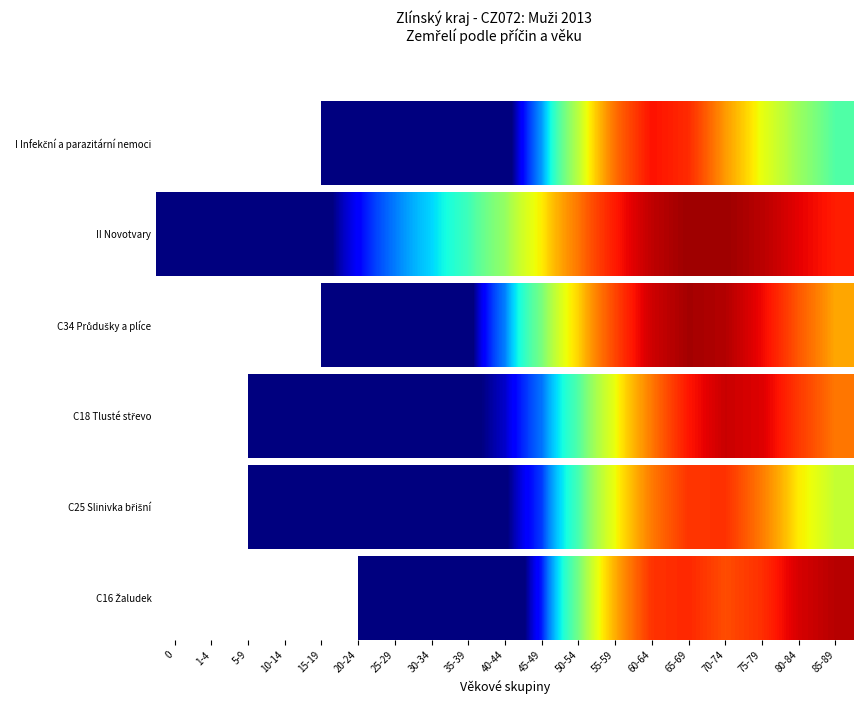

Reading right to left, transcribe all the data shown in this chart.

6.1	5.7	4.8	4.4	4.9	4.8	3.4	1.8	0.7	0.2	0.0	0.0	0.0	0.0	0.0	0.0	0.0	0.0	0.0